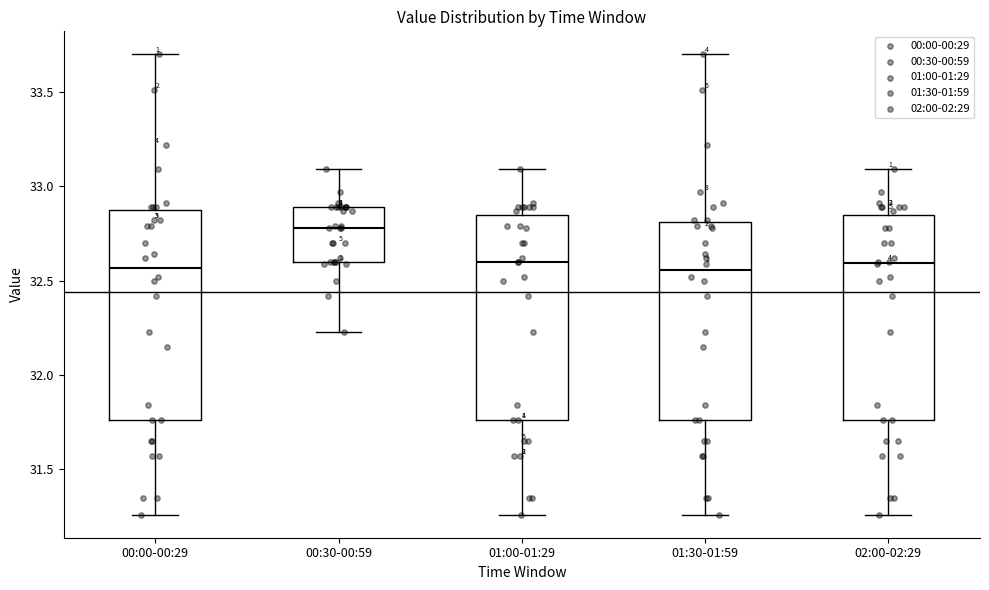

Reading left to right, read every box against the y-axis: the position of its median line, the range the box covers, and the ends of its whiskers. The values are not printed on the chart, so give them approximately, as read against the axis.

00:00-00:29: median 32.55, box 31.75 to 32.85, whiskers 31.25 to 33.70
00:30-00:59: median 32.80, box 32.60 to 32.90, whiskers 32.25 to 33.10
01:00-01:29: median 32.60, box 31.75 to 32.85, whiskers 31.25 to 33.10
01:30-01:59: median 32.55, box 31.75 to 32.80, whiskers 31.25 to 33.70
02:00-02:29: median 32.60, box 31.75 to 32.85, whiskers 31.25 to 33.10